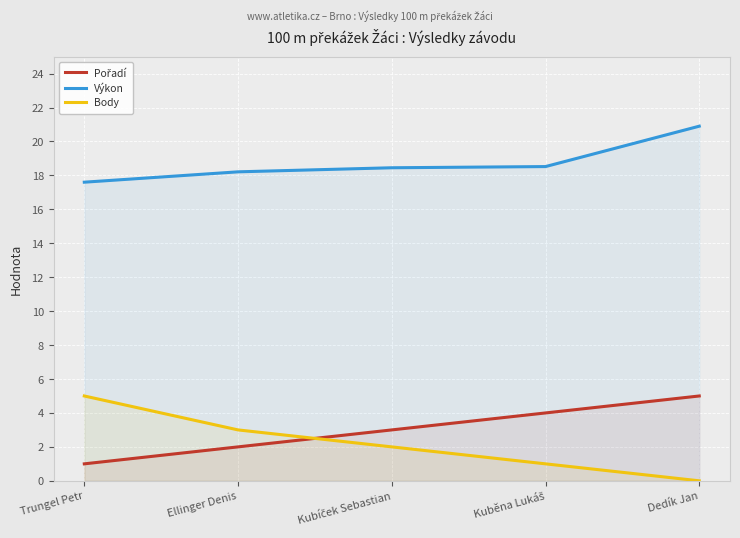

True or false: Výkon has more than 0 points higher than both neighbors.

False